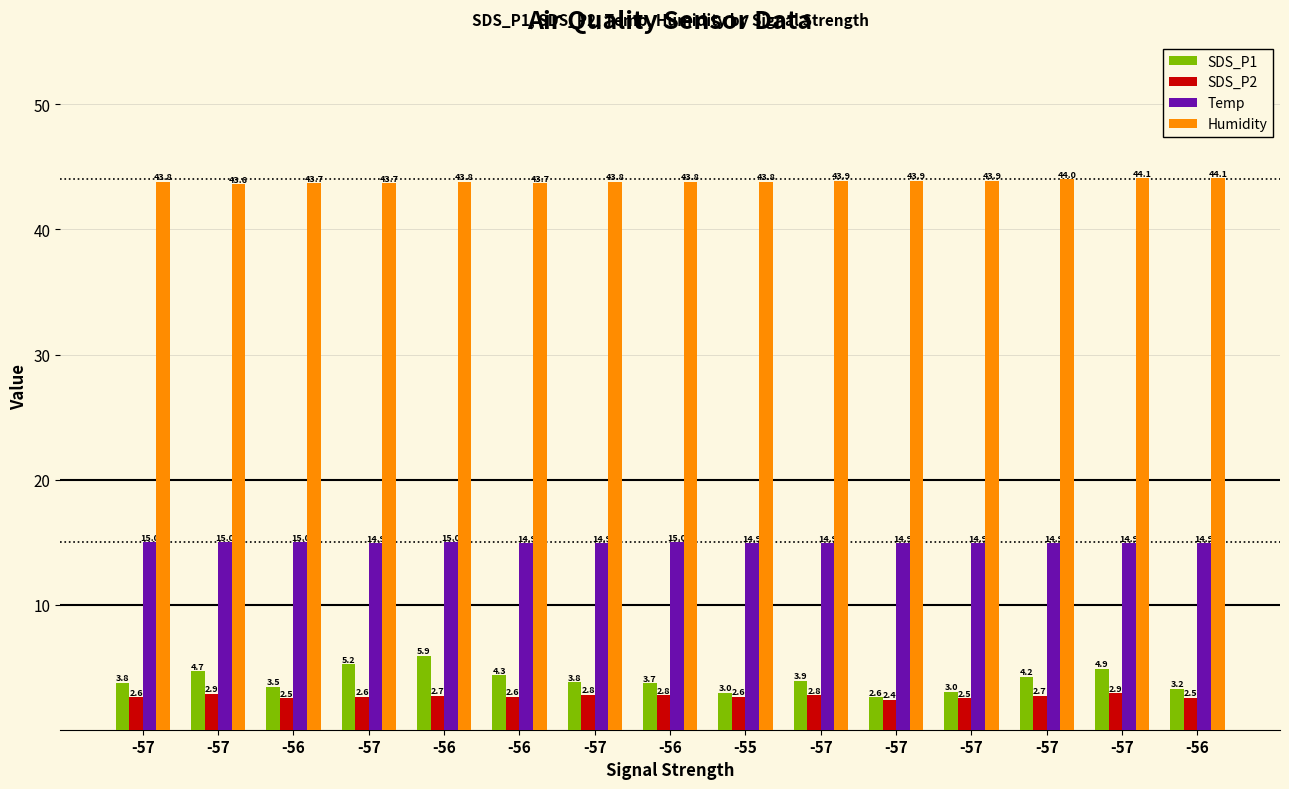

What is the approximate value of SDS_P2 at -57?

2.6